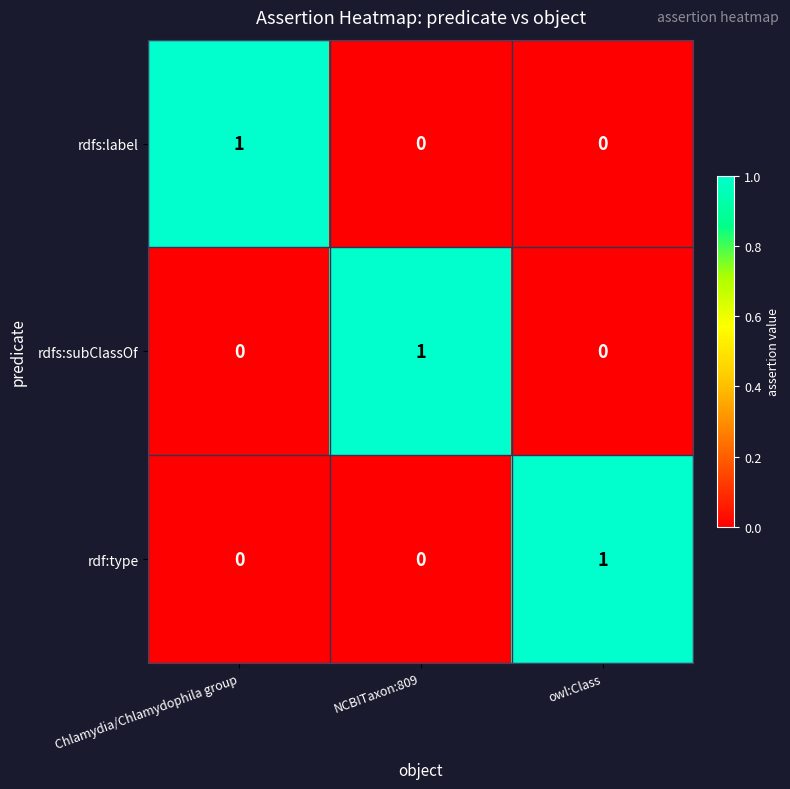

What is the difference between the highest and lowest values at NCBITaxon:809?

1